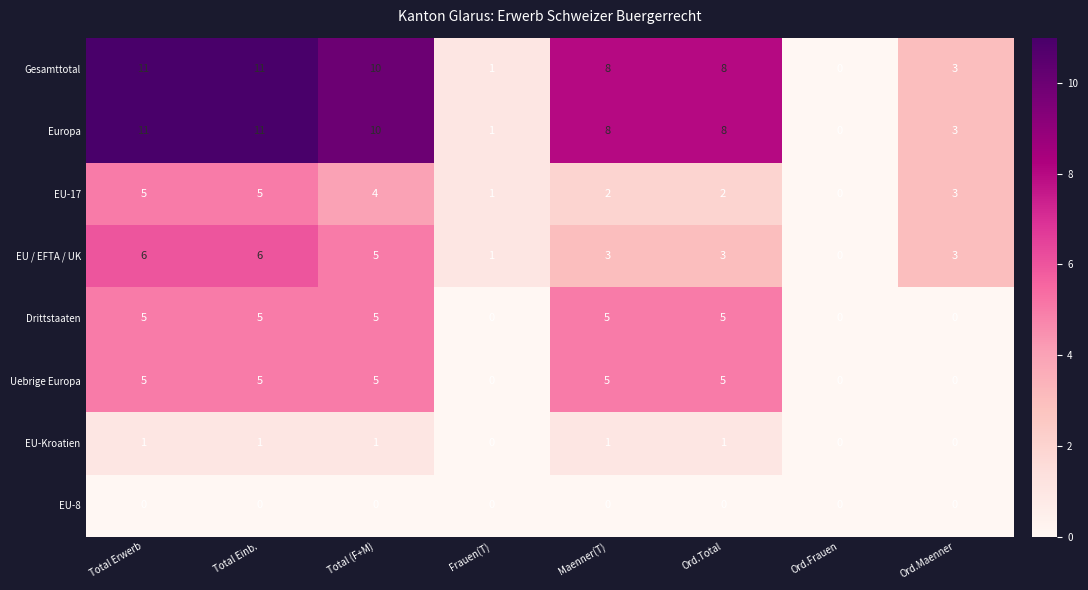

What is the total value across all series at Frauen(T)?

4